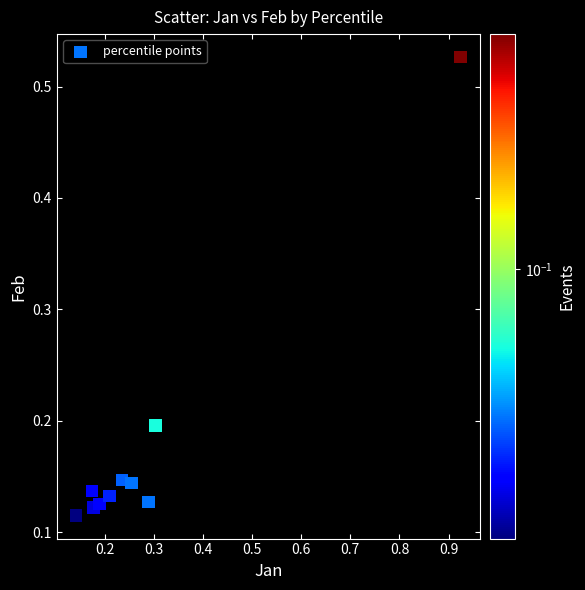

What is the average X value?

0.3